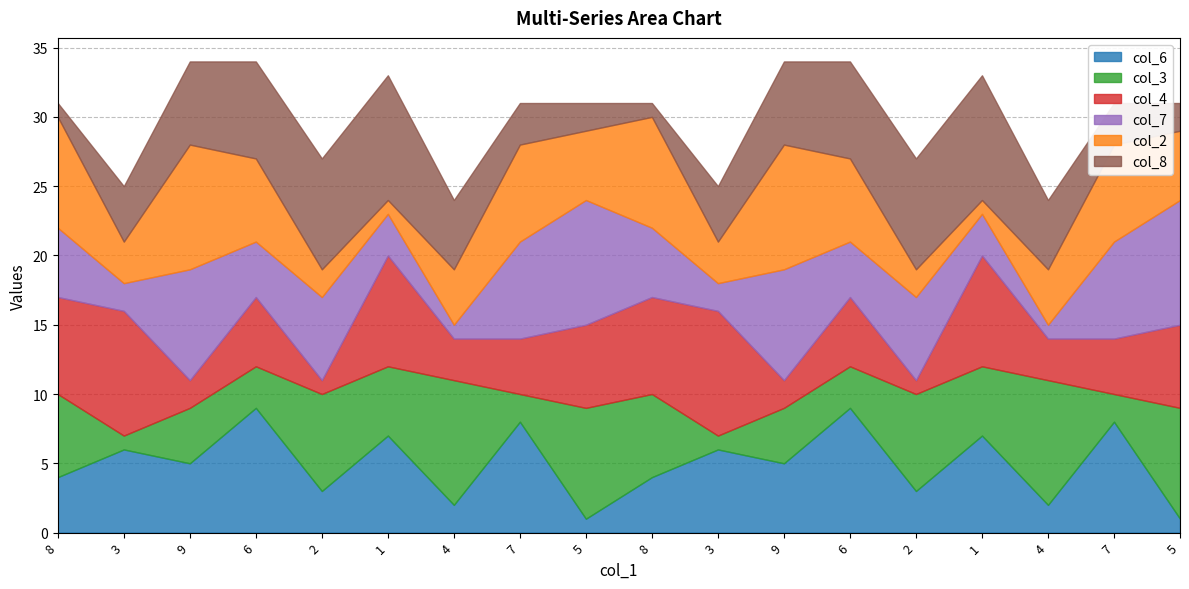

At which category does col_6 reach its first local peak?

3